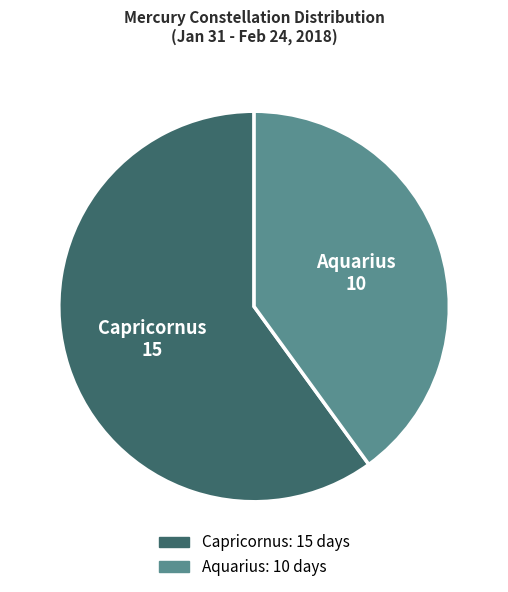

True or false: Aquarius accounts for 40% of the total.

True